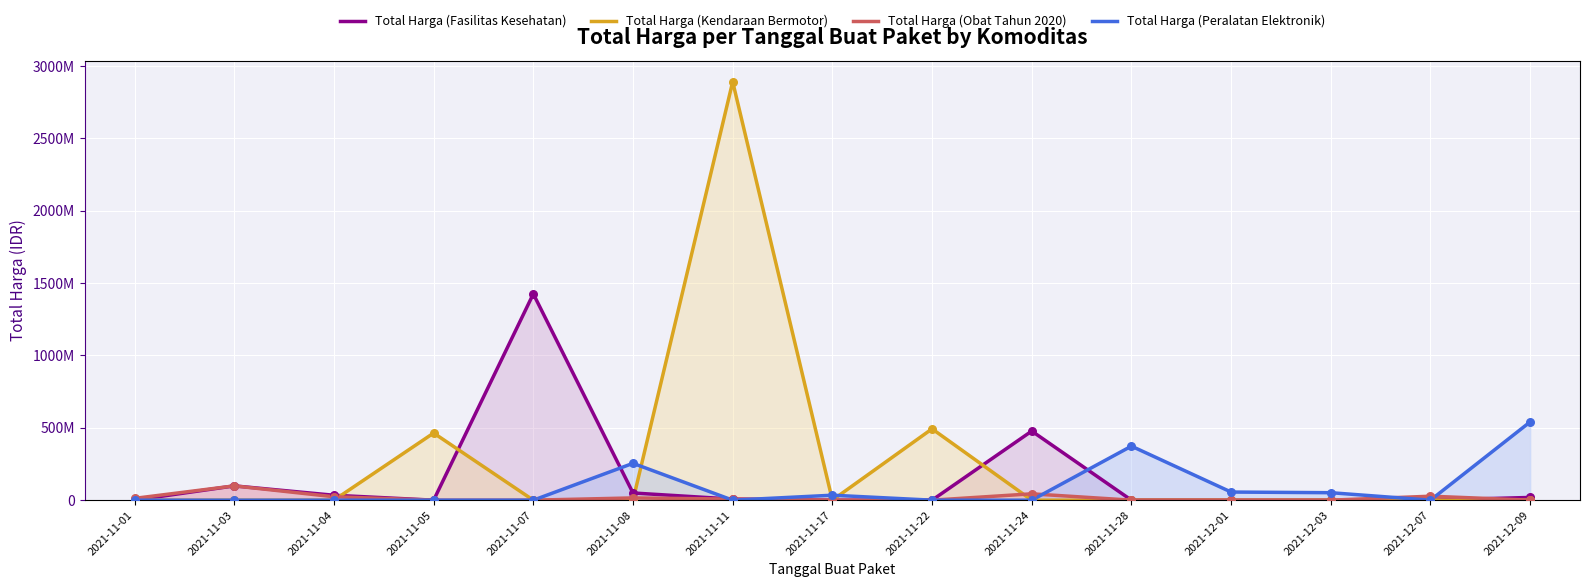

Which series has the widest spread of Y values?

Total Harga (Kendaraan Bermotor)